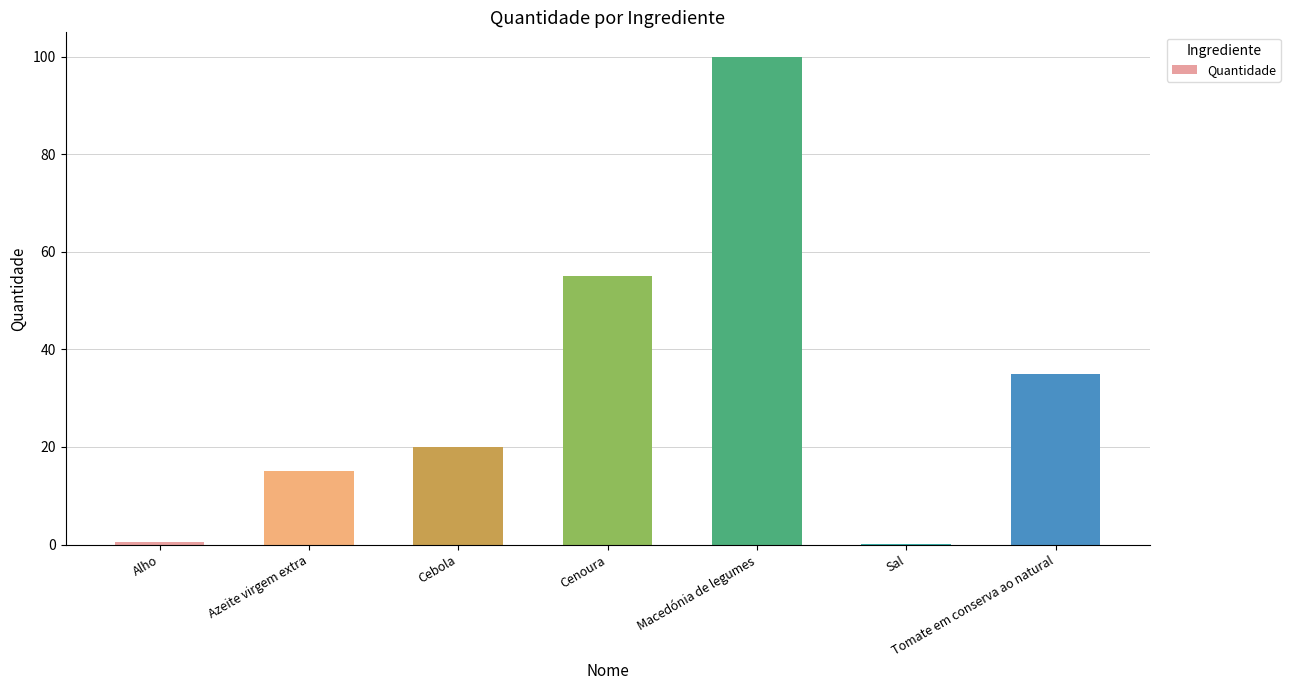

The value at Cebola is 4.5. True or false?

False